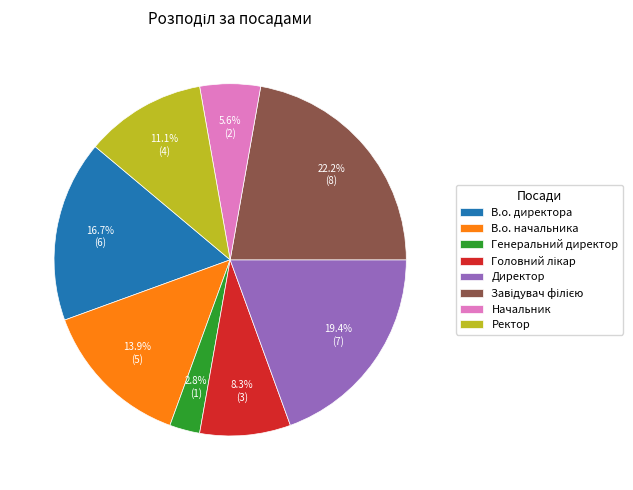

To the nearest percent, what is the difference between the largest and smallest slice percentages?

19%